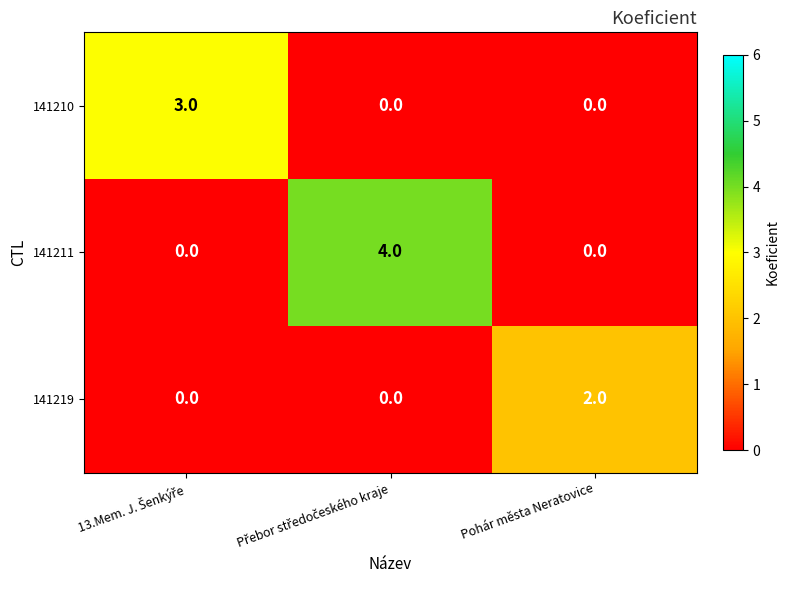

At how many categories does at least one series exceed 1?

3